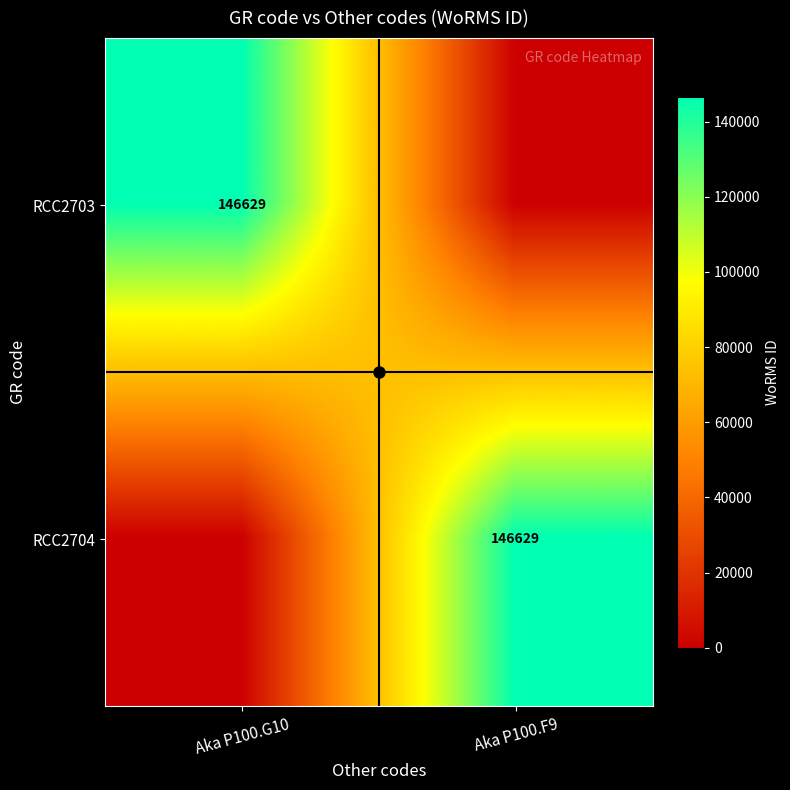

Which has a higher value, Aka P100.F9 or Aka P100.G10?

Aka P100.G10